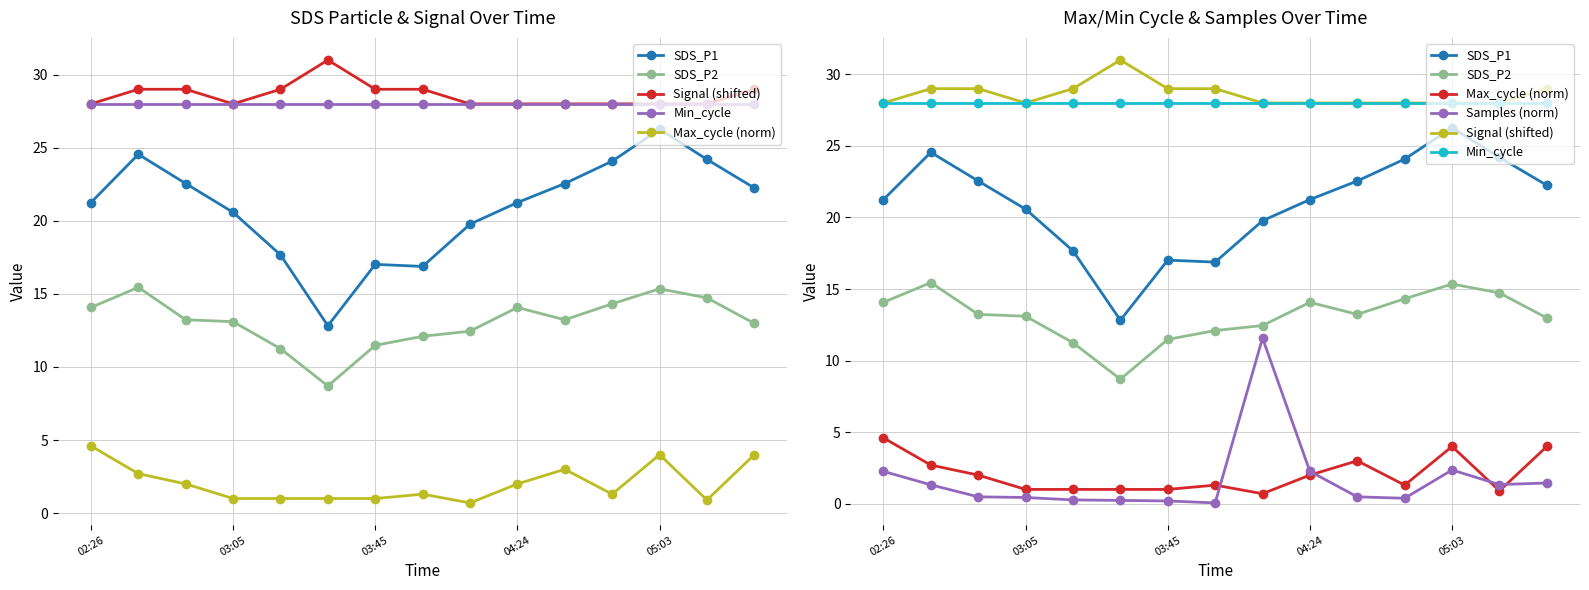

What value does the SDS_P1 series have at 14?

22.2